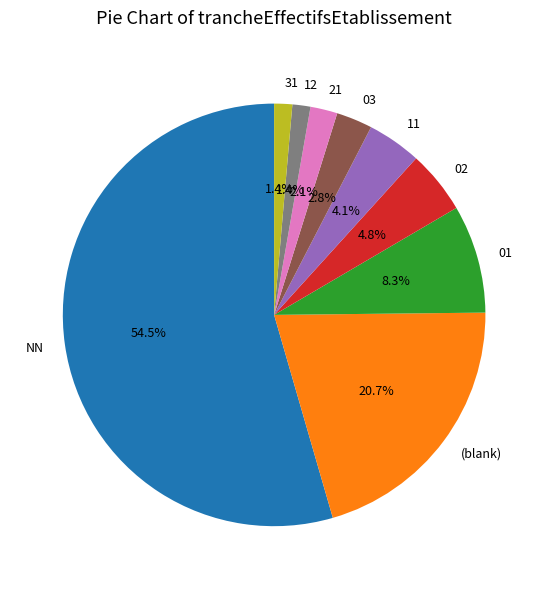

Do 03 and 31 together represent more than half of the pie?

No